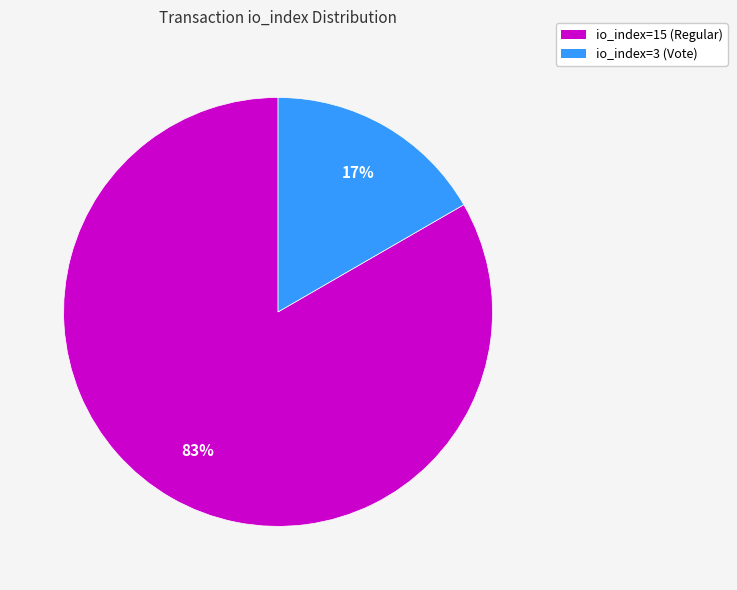

To the nearest percent, what is the average slice percentage?

50%